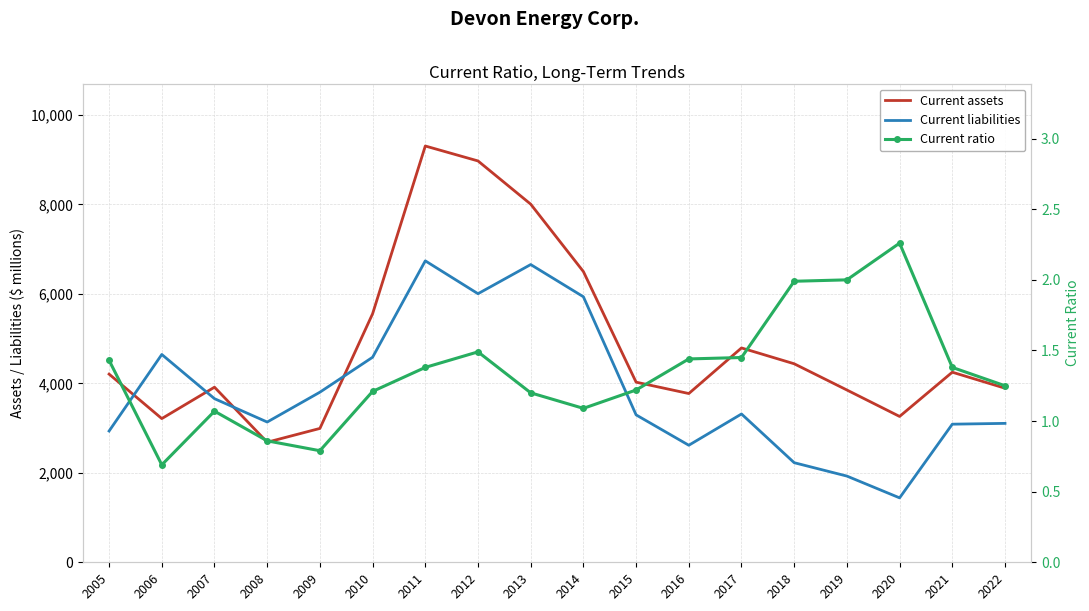

Rank the series by their maximum value, from highest to lowest.

Current assets, Current liabilities, Current ratio